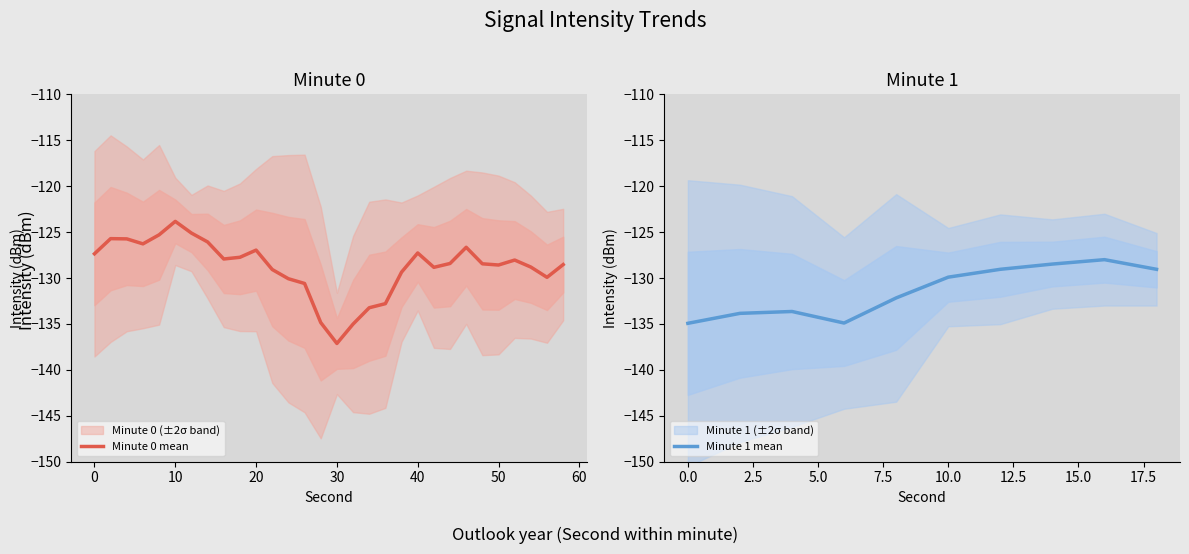

True or false: Minute 0 mean has a value of -127.0 at 20.

True